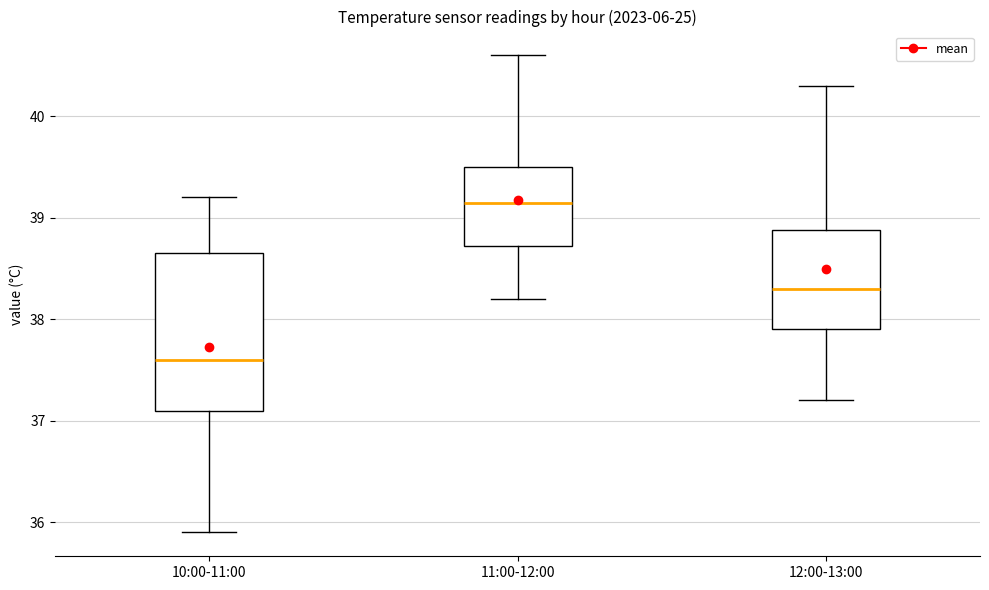

Where is the lower edge of the box for 12:00-13:00 on the y-axis? The values are not printed on the chart, so give them approximately, as read against the axis.

37.9